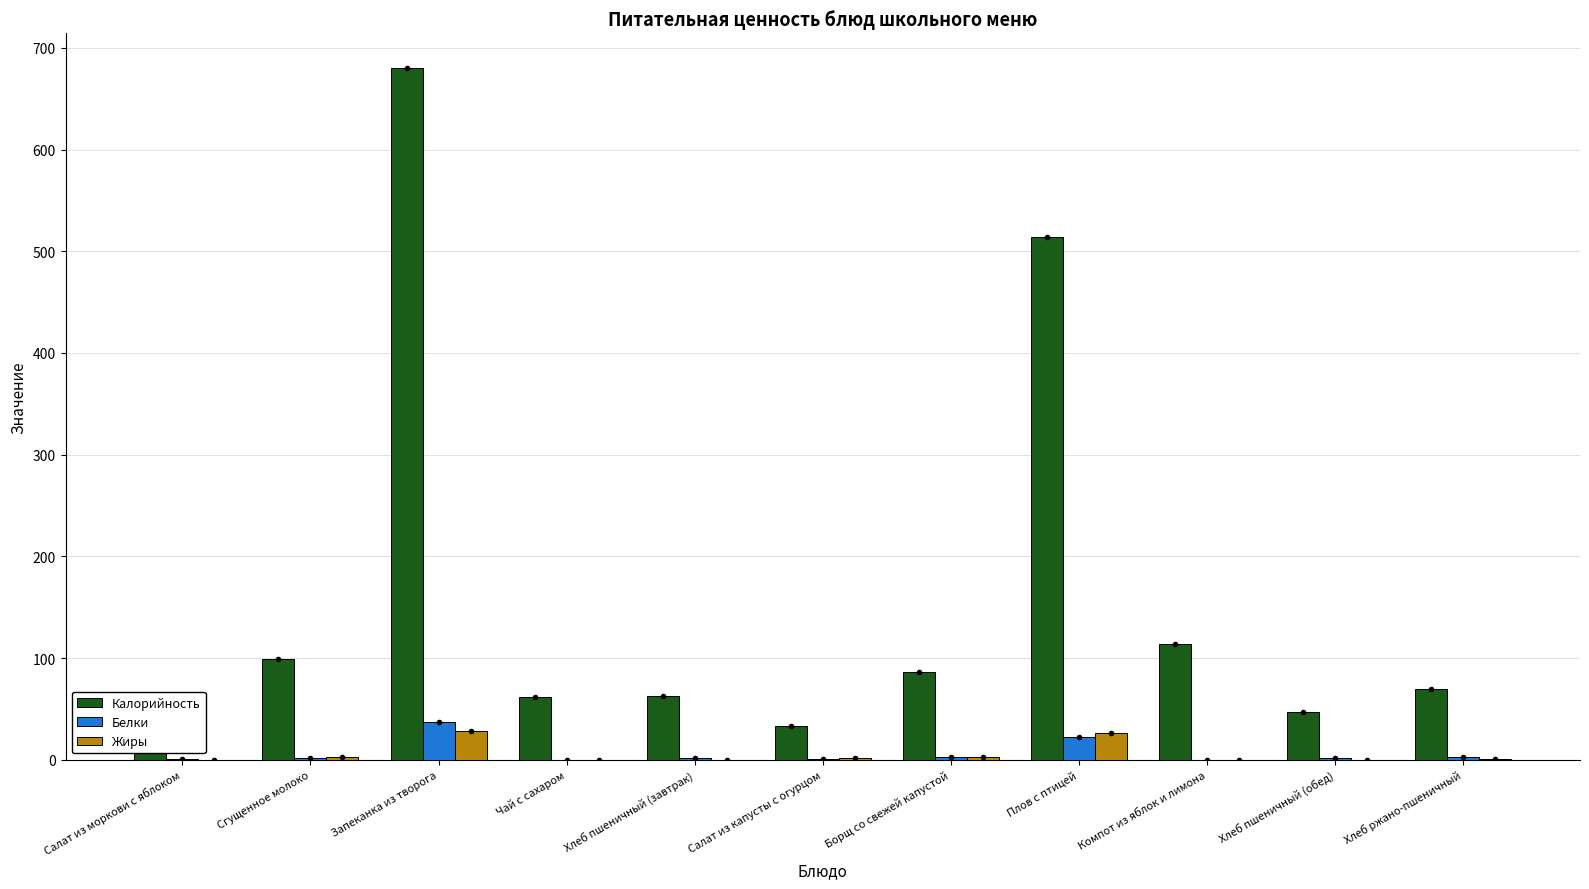

What position from the right is Хлеб пшеничный (обед)?

2